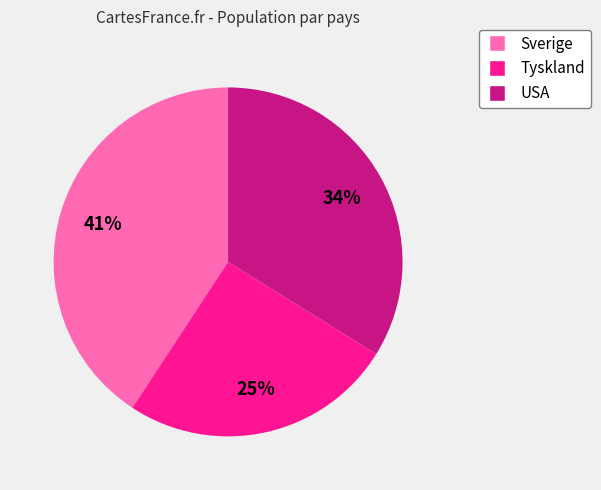

Is USA the majority of the pie?

No